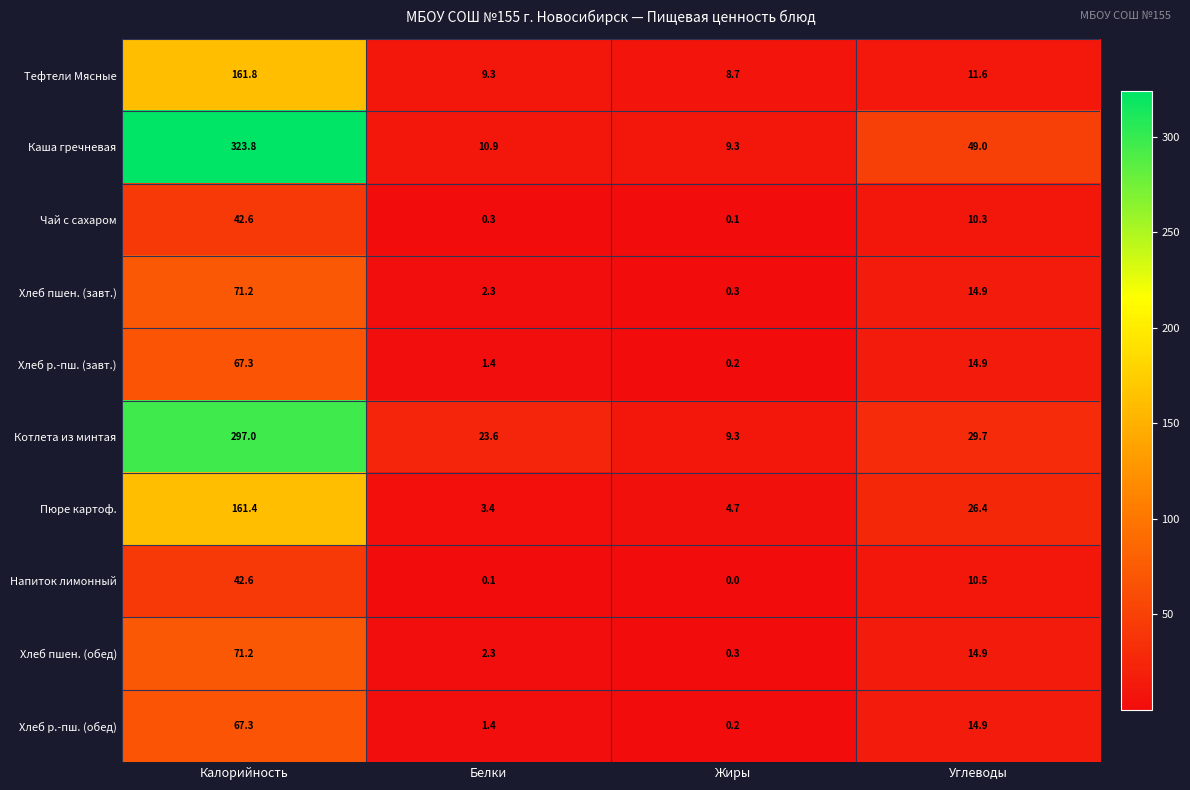

What is the sum of all Пюре картоф. values?

195.9